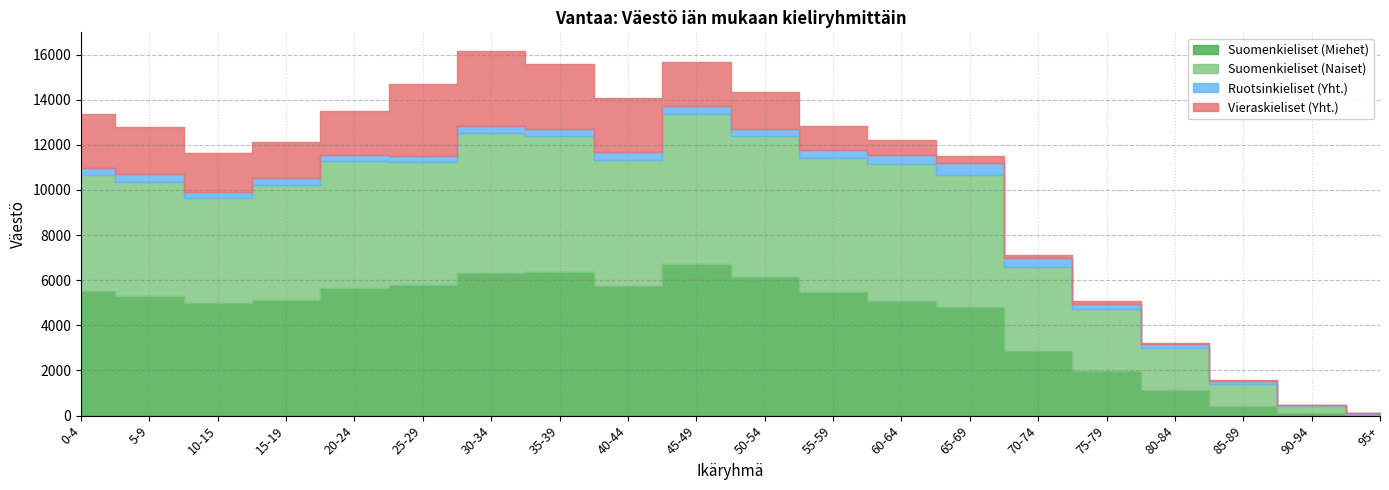

What is the sum of the Ruotsinkieliset (Yht.) values at 5-9 and 25-29?

611